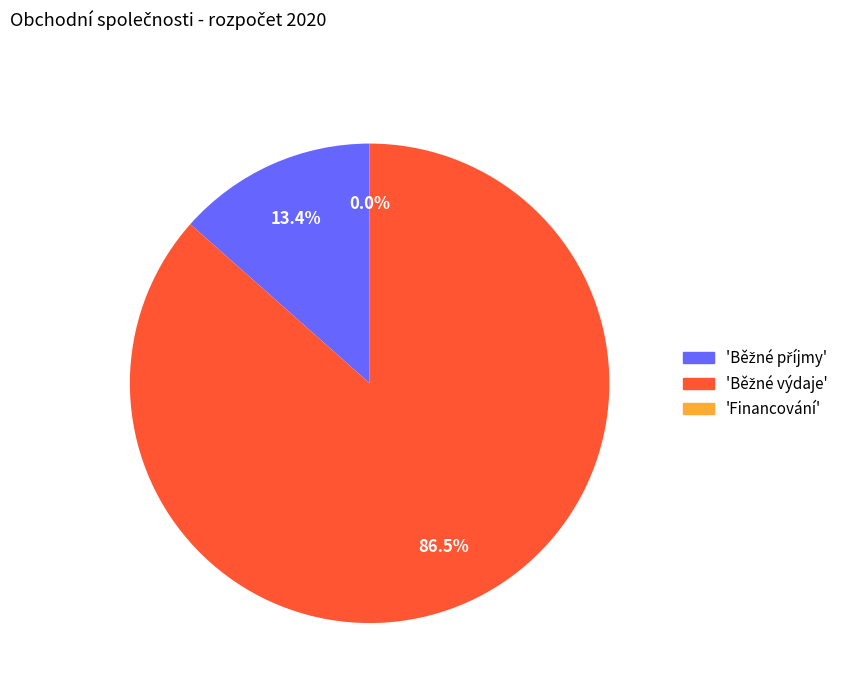

Does any single category account for the majority?

Yes